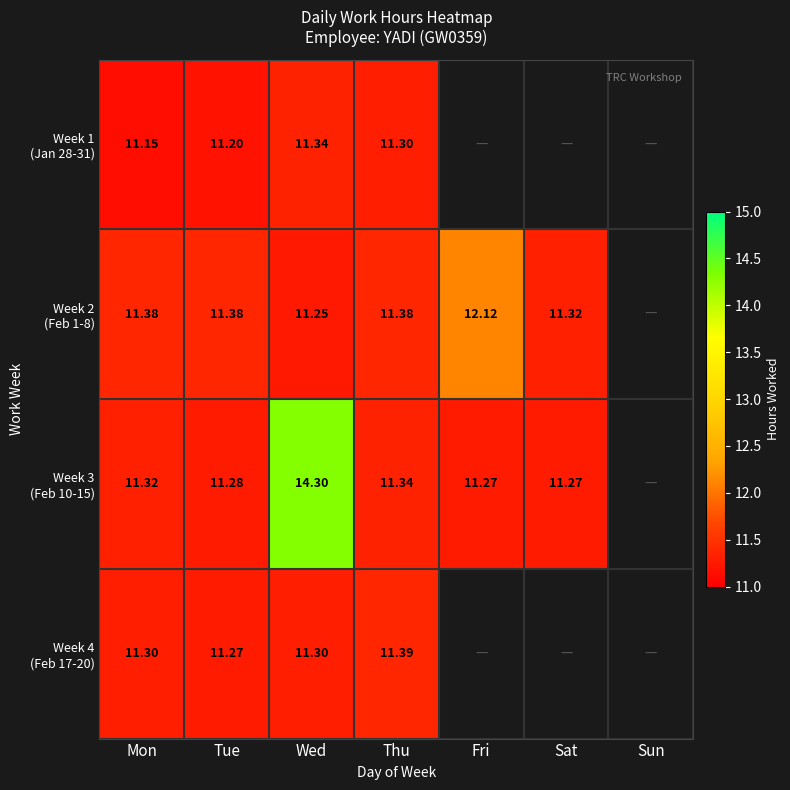

Which has a higher value, Sun or Tue?

Tue